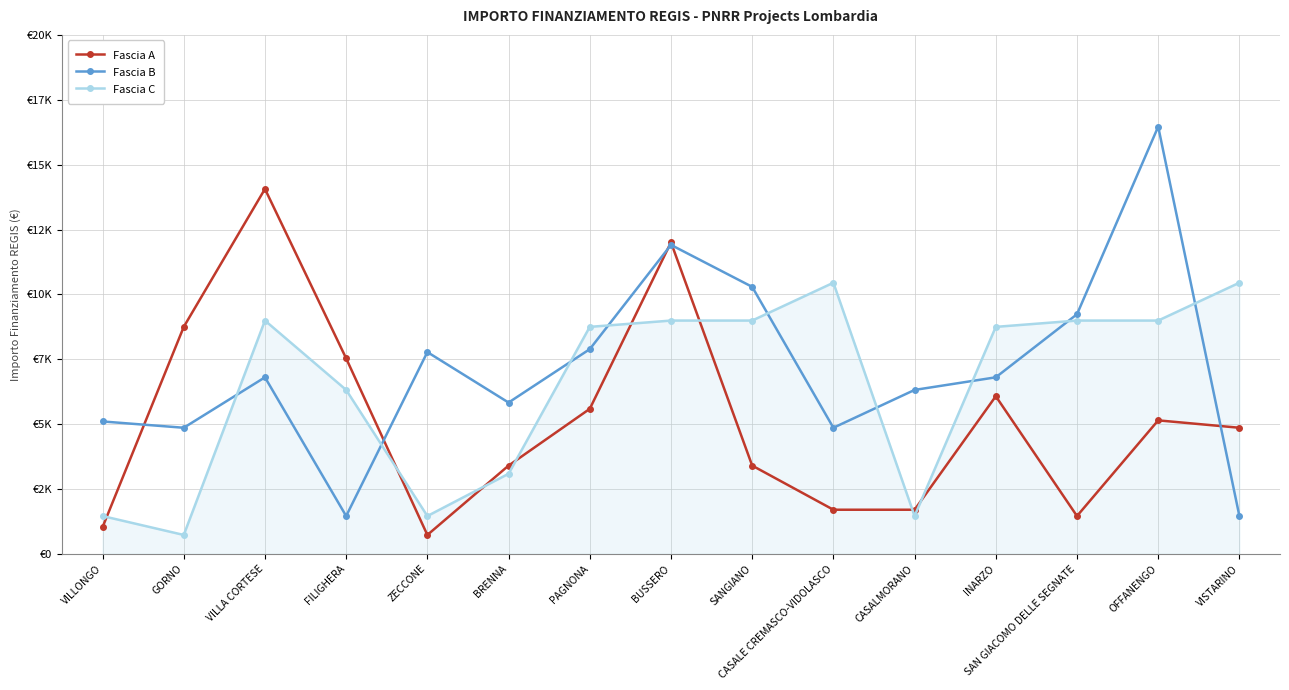

List the series in order of their peak value, lowest first.

Fascia C, Fascia A, Fascia B